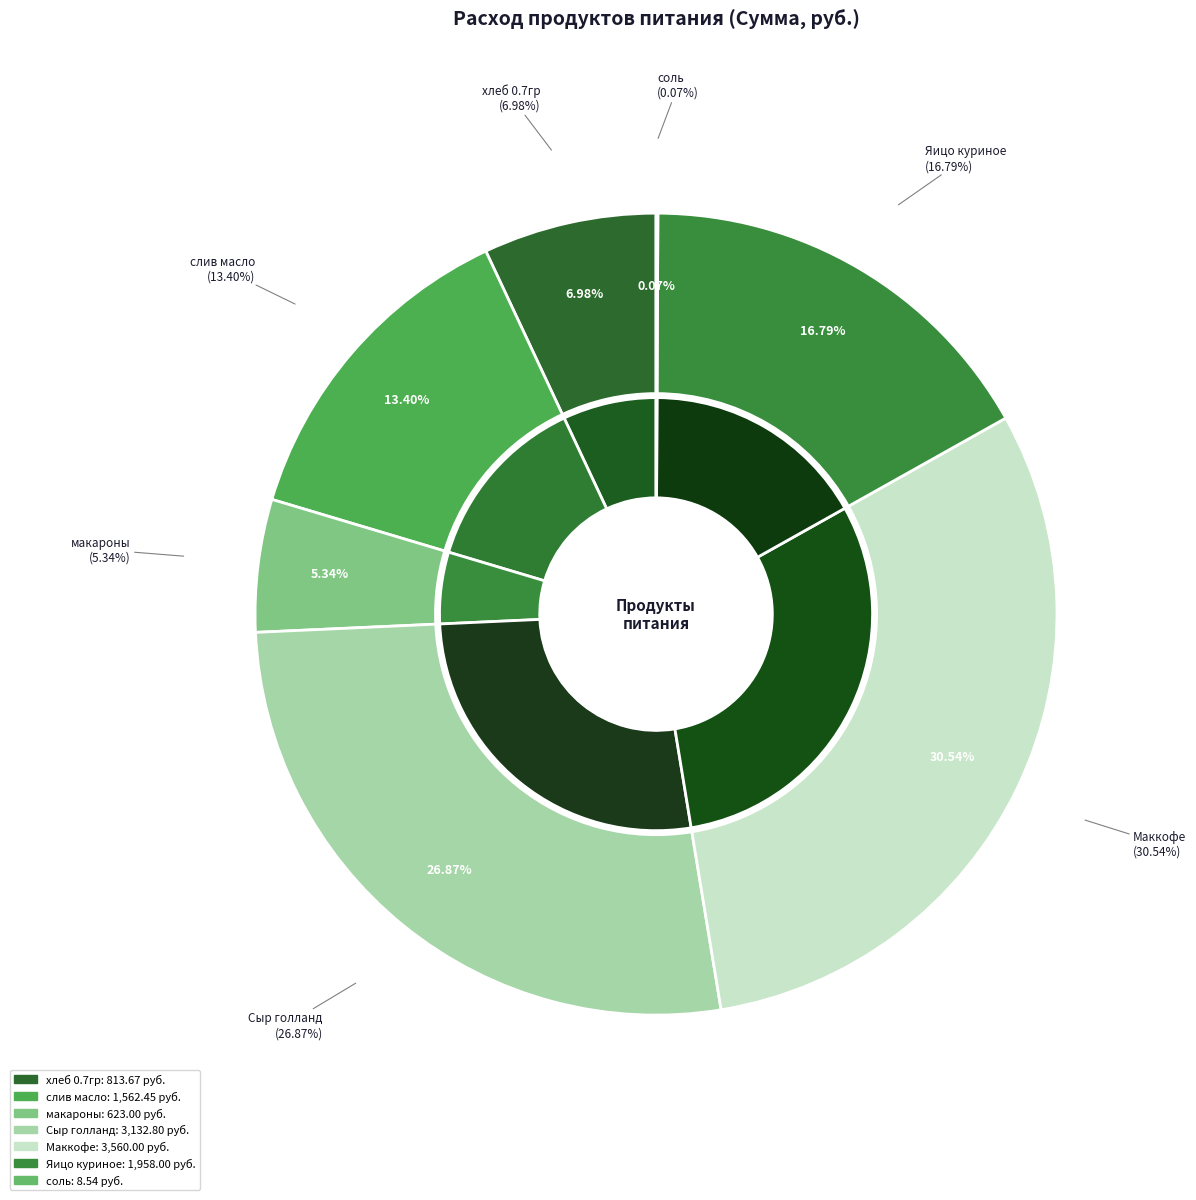

Combined, what portion of the pie is макароны and хлеб 0.7гр?

12.3%